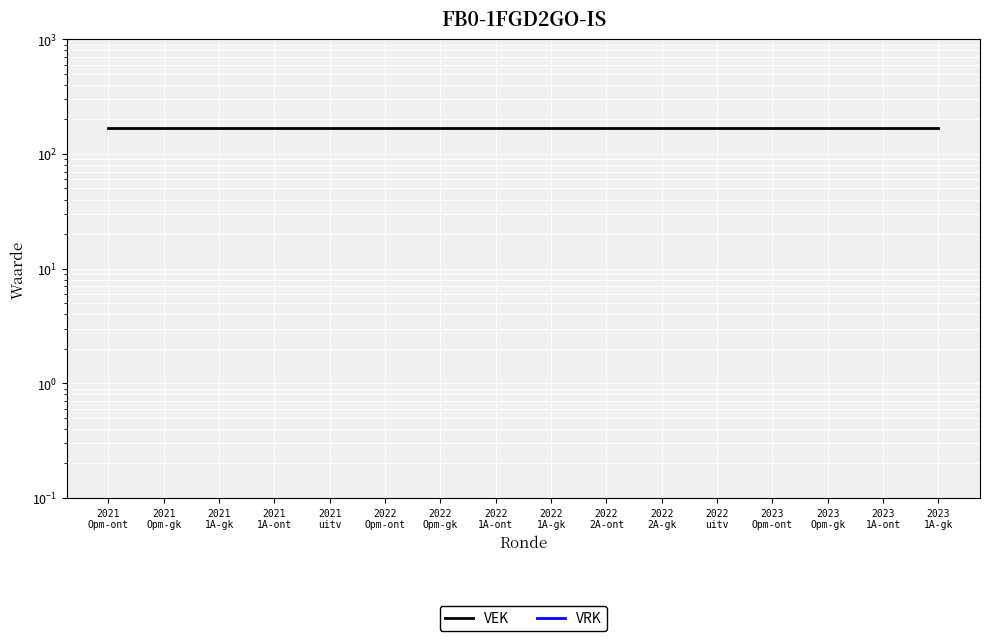

Which has a higher value, 2021
Opm-ont or 2021
1A-ont?

2021
Opm-ont